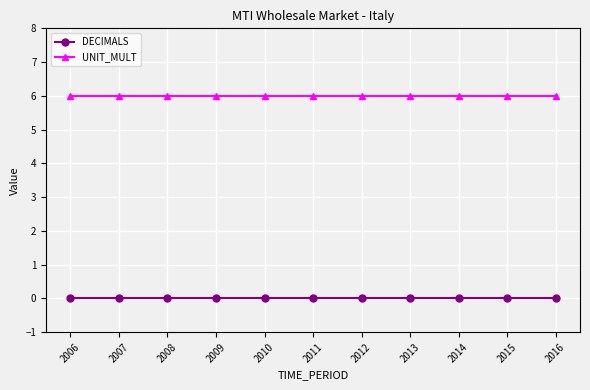

Is it true that UNIT_MULT equals 6 at 2009?

True